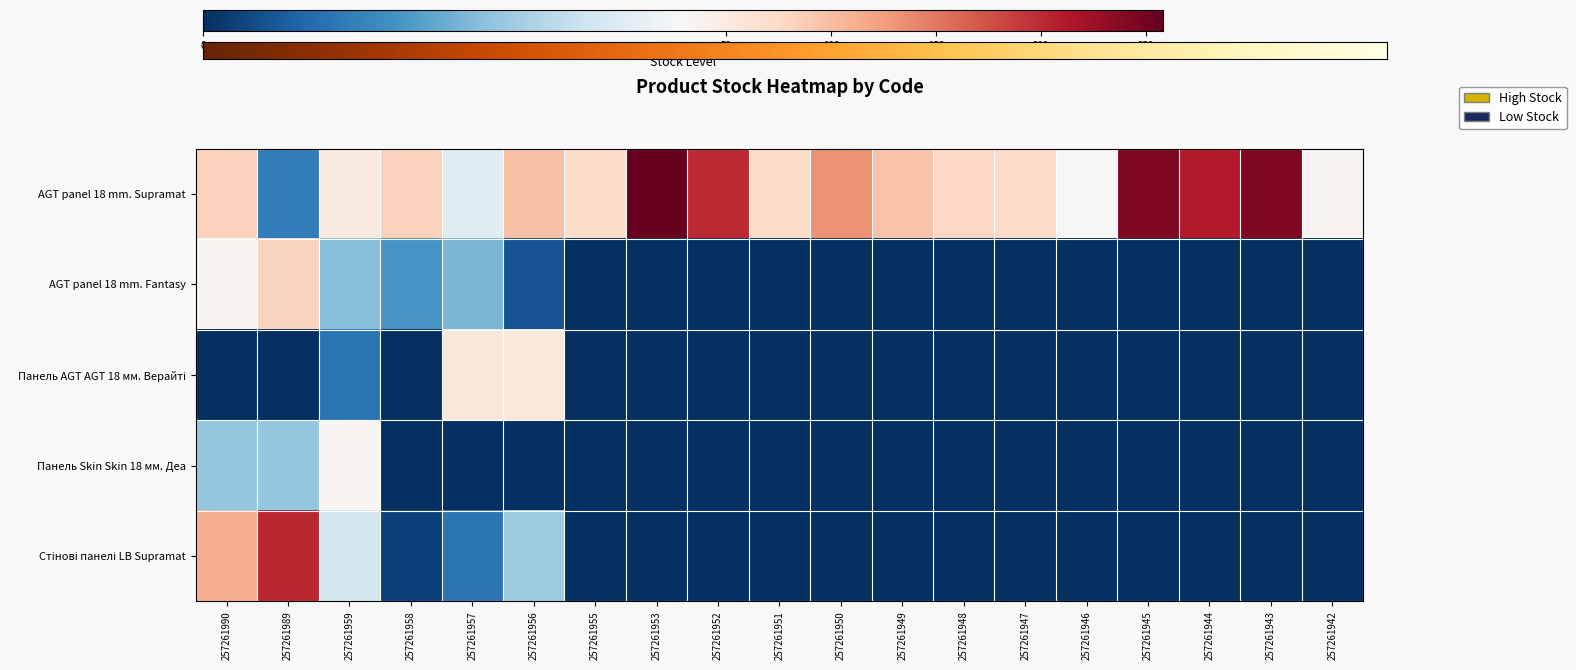

At which label is Стінові панелі LB Supramat closest to 101?

257261990